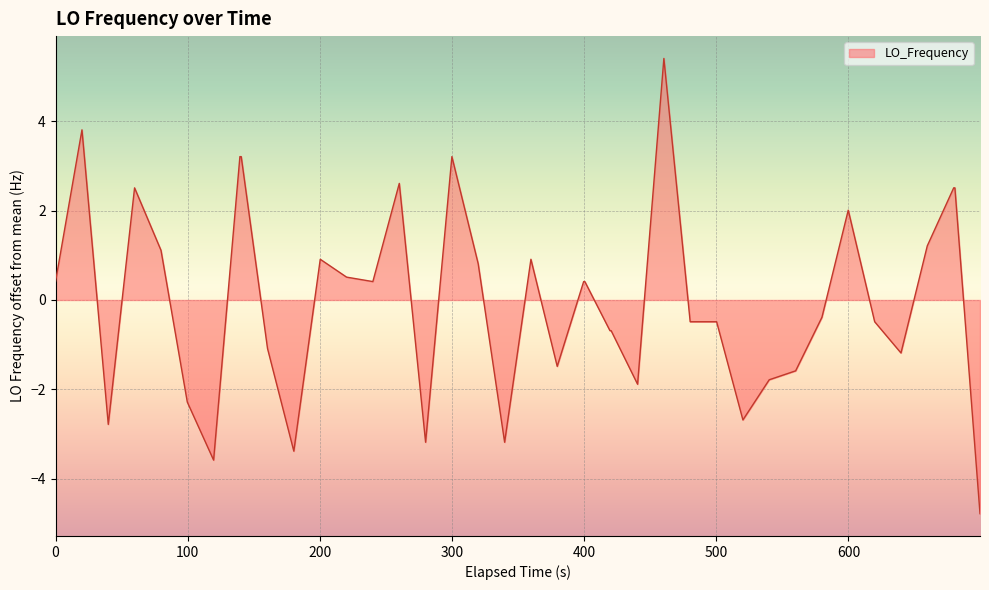

What is the minimum value shown in the chart?

-4.8